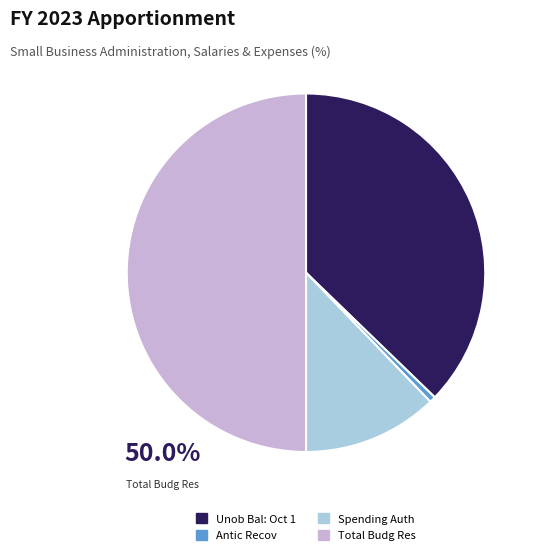

Count the number of slices in the pie.

4